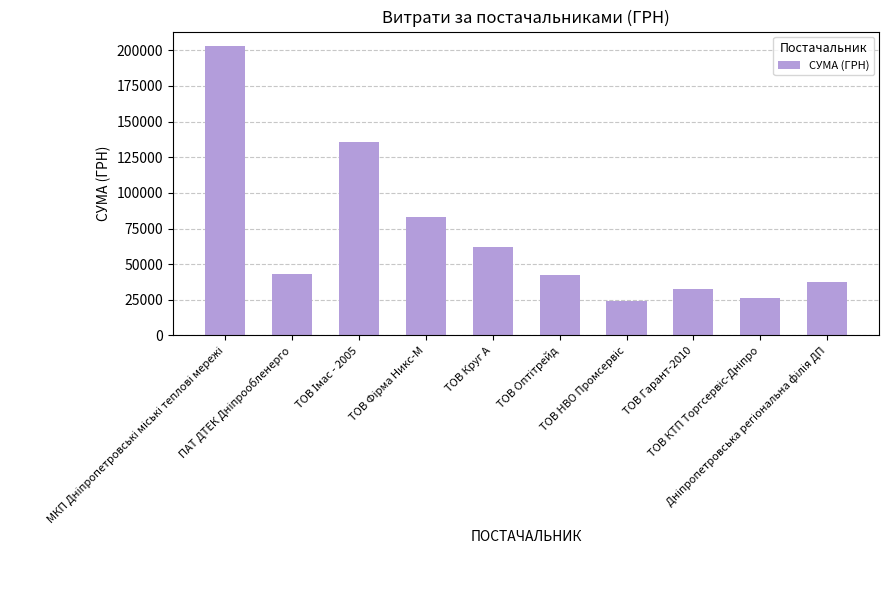

What is the maximum value shown in the chart?

202997.8